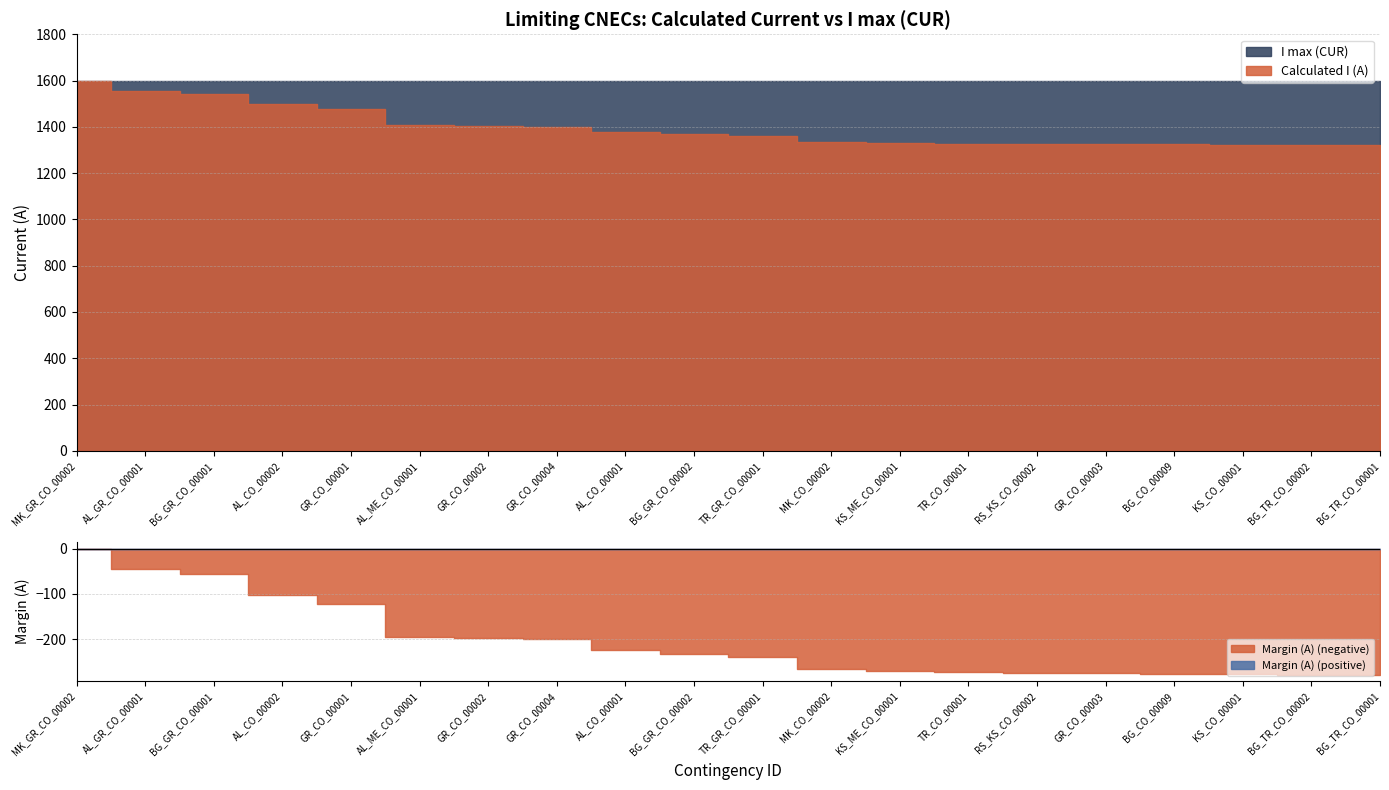

True or false: Margin (A) has more than 1 interior local peaks.

False